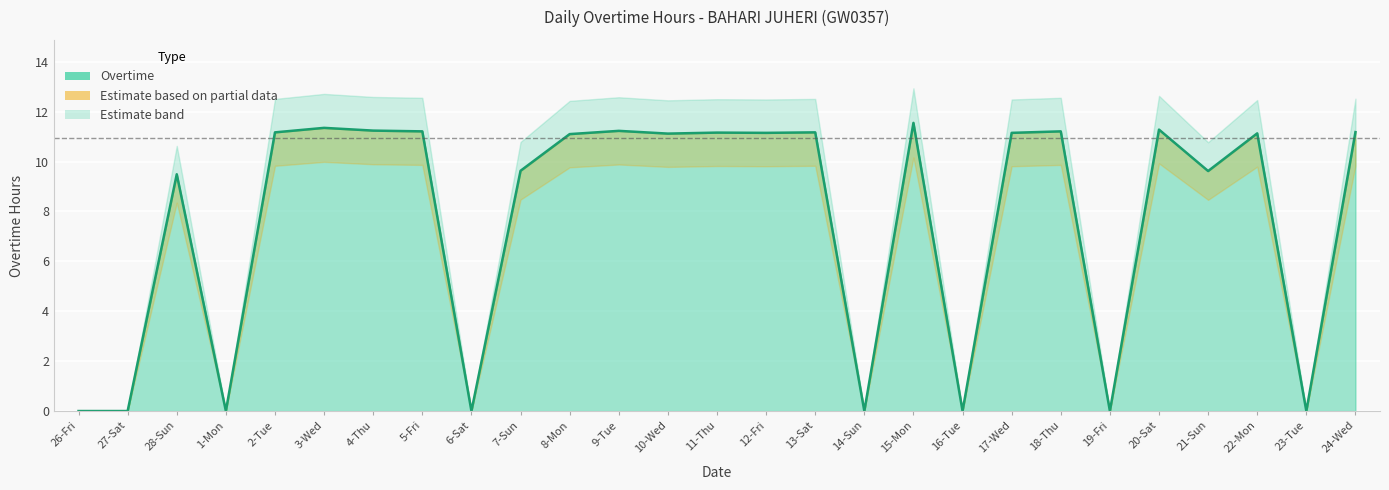

Which has a higher value, 12-Fri or 10-Wed?

12-Fri